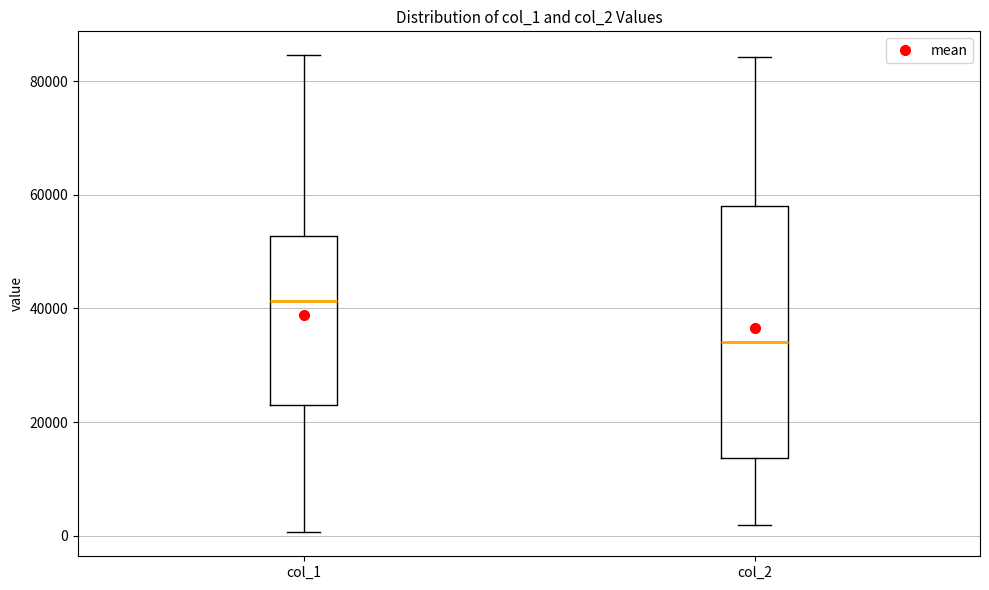

Reading left to right, read every box against the y-axis: the position of its median line, the range the box covers, and the ends of its whiskers. The values are not printed on the chart, so give them approximately, as read against the axis.

col_1: median 42000, box 22000 to 52000, whiskers 0 to 84000
col_2: median 34000, box 14000 to 58000, whiskers 2000 to 84000